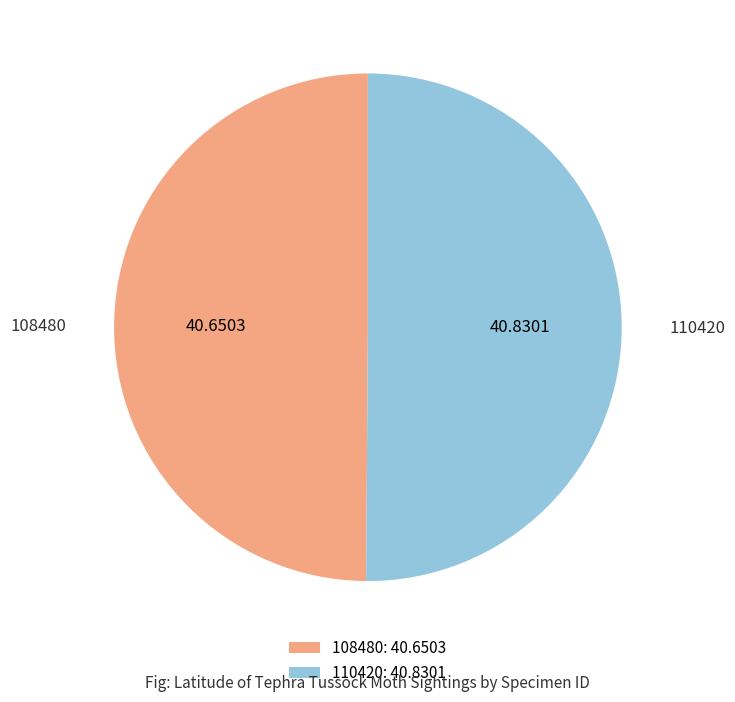

Approximately how many times larger is the value at 108480 compared to 110420?

1.0